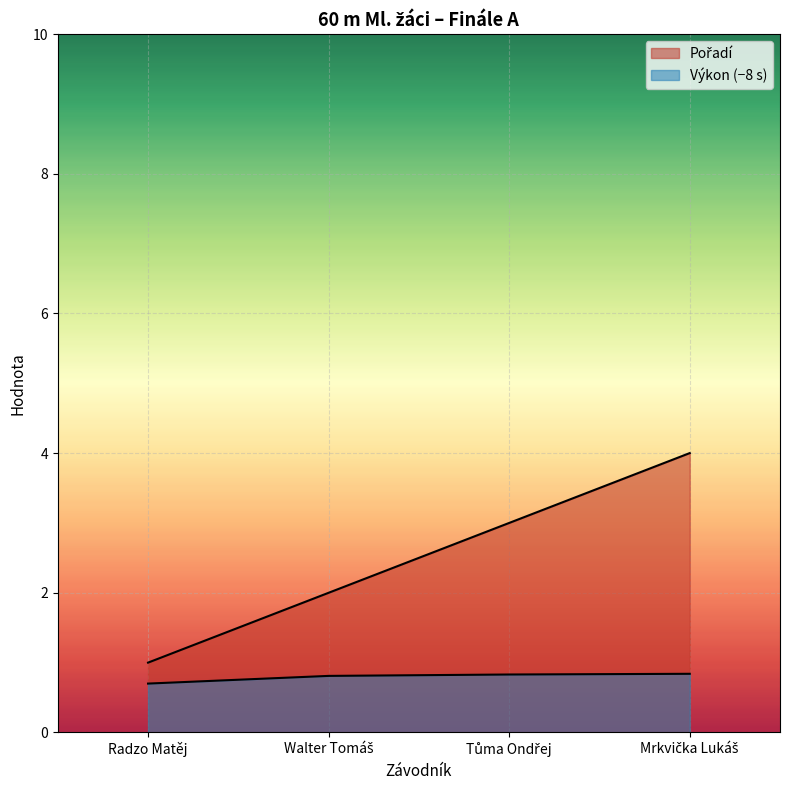

Which series has the largest range (max minus min)?

Pořadí